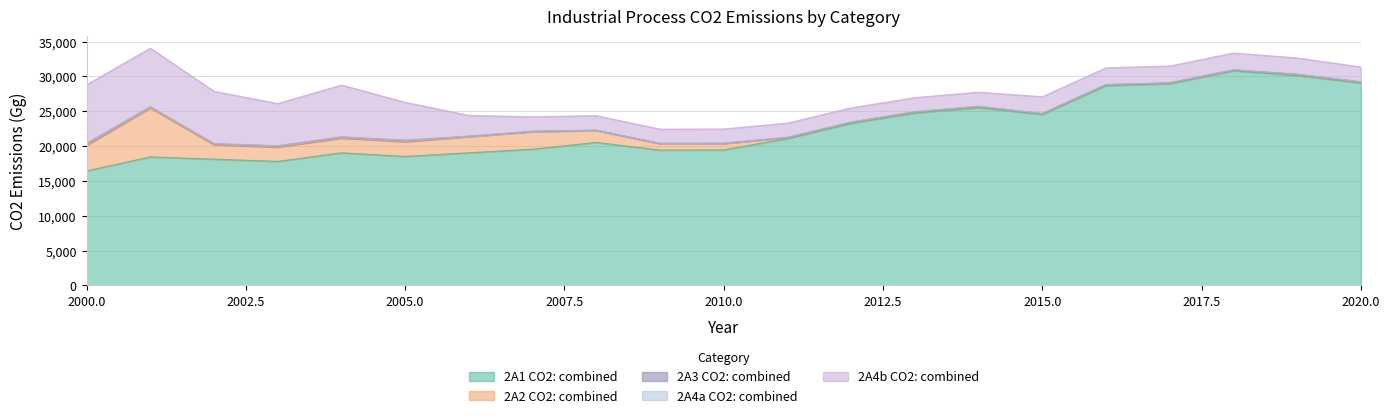

How many data points in 2A4a CO2: combined are above 5?

11